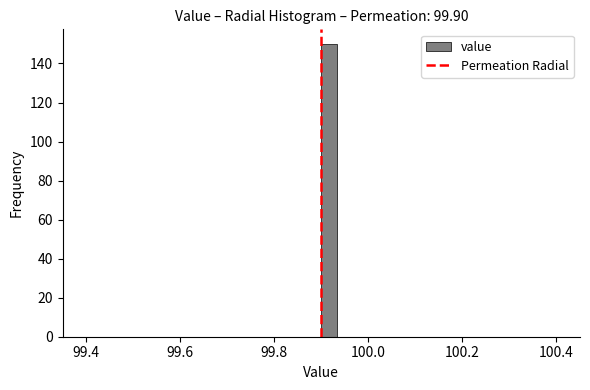

Around what value on the x-axis is the tallest bar? Give the approximate position of its centre, as read against the axis.

99.92